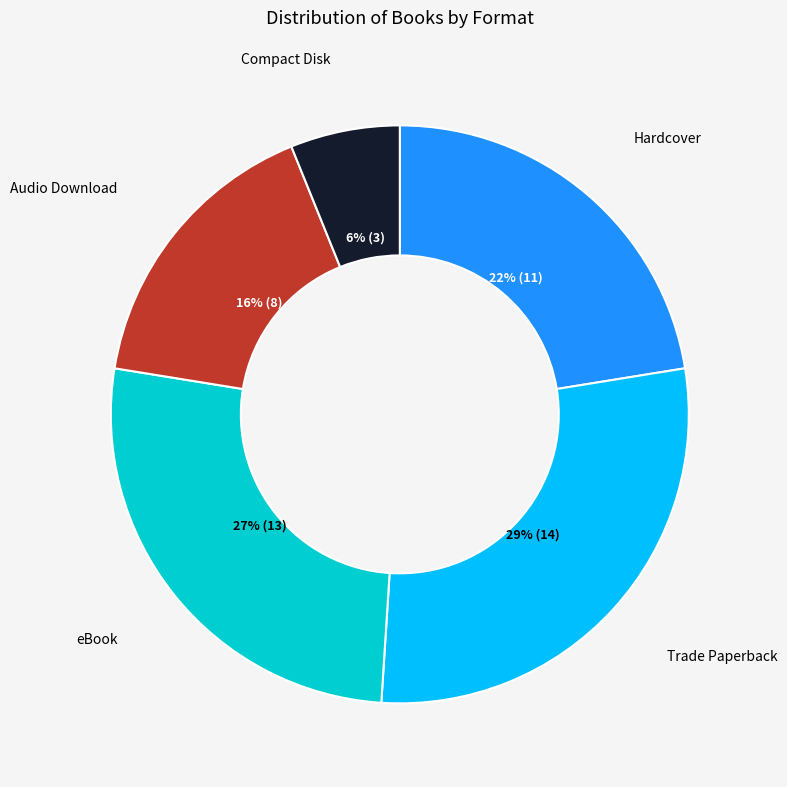

To the nearest percent, what is the average slice percentage?

20%